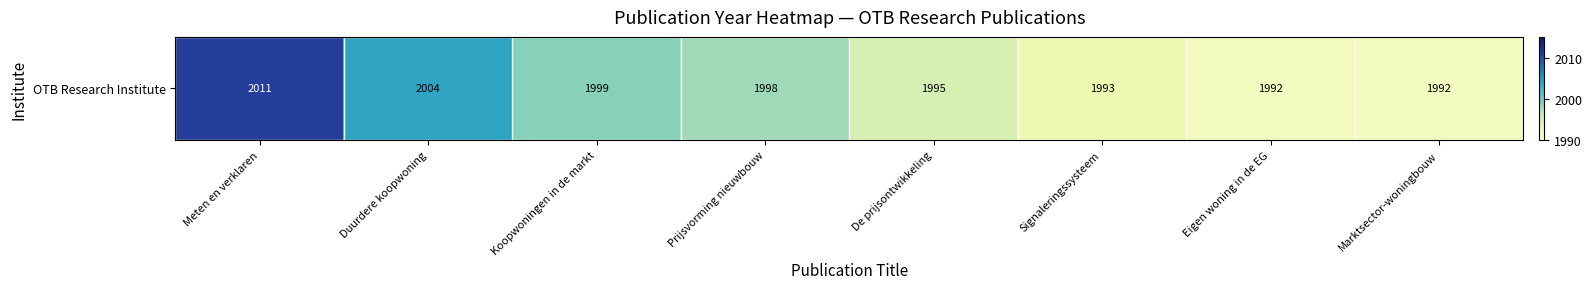

Reading right to left, list all the values displayed in this chart.

Marktsector-woningbouw=1992	Eigen woning in de EG=1992	Signaleringssysteem=1993	De prijsontwikkeling=1995	Prijsvorming nieuwbouw=1998	Koopwoningen in de markt=1999	Duurdere koopwoning=2004	Meten en verklaren=2011